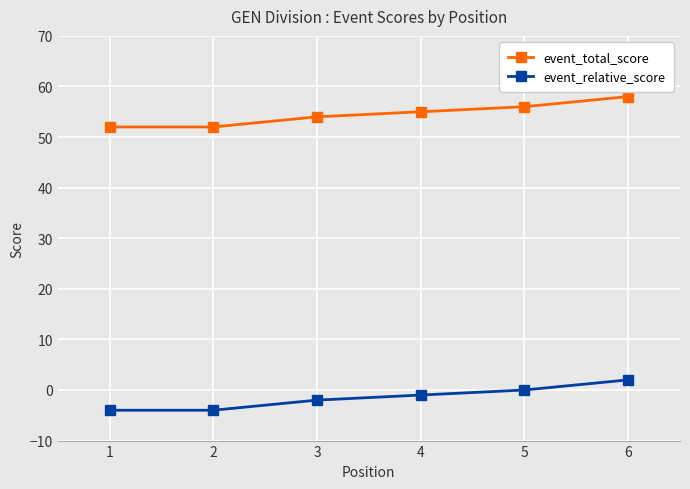

What is the spread (max minus min) of values at 6?

56